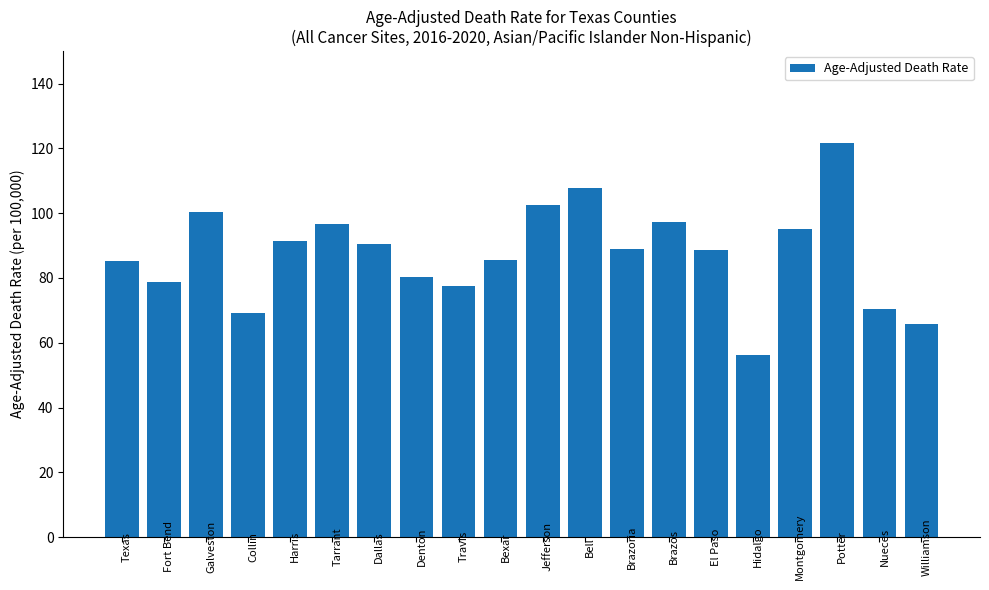

Which label corresponds to the largest value in the chart?

Potter